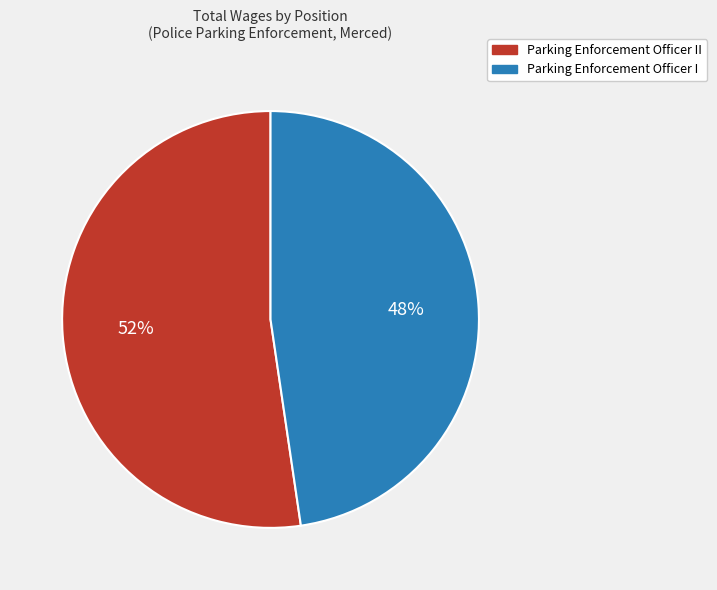

To the nearest percent, what percentage of the pie is Parking Enforcement Officer I?

48%